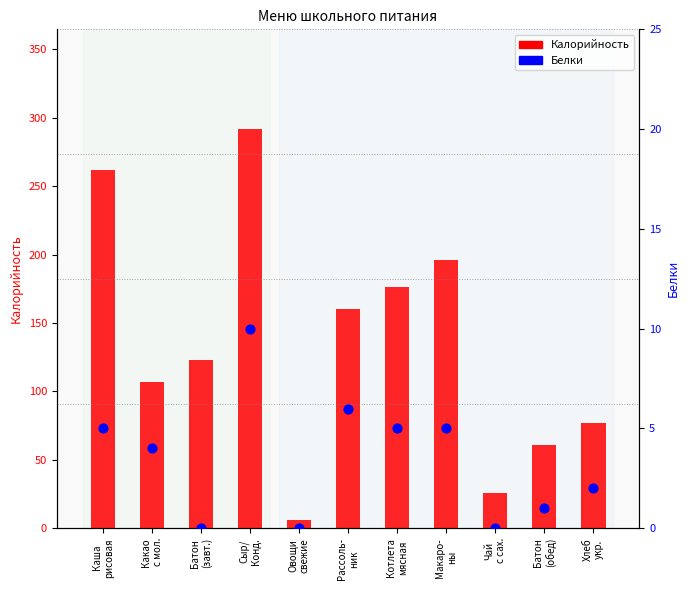

Which series has the widest spread of Y values?

Калорийность